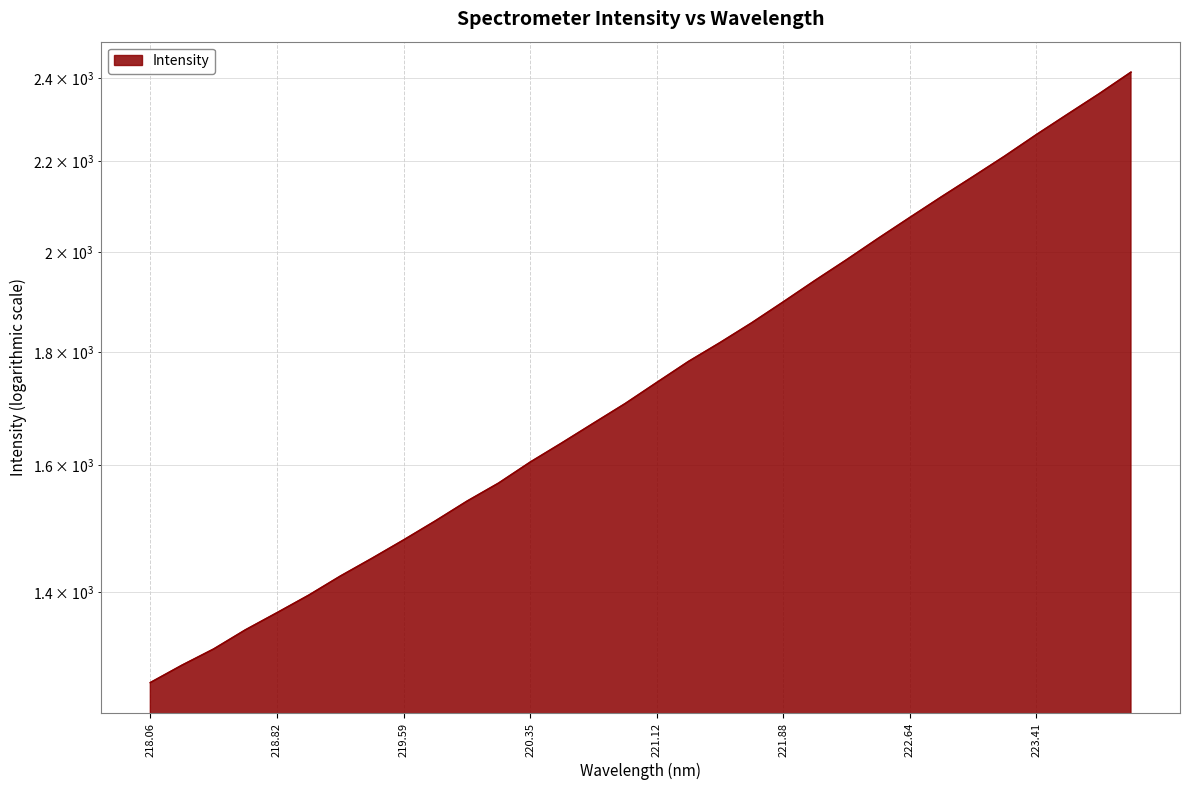

How many lines are shown in the chart?

1